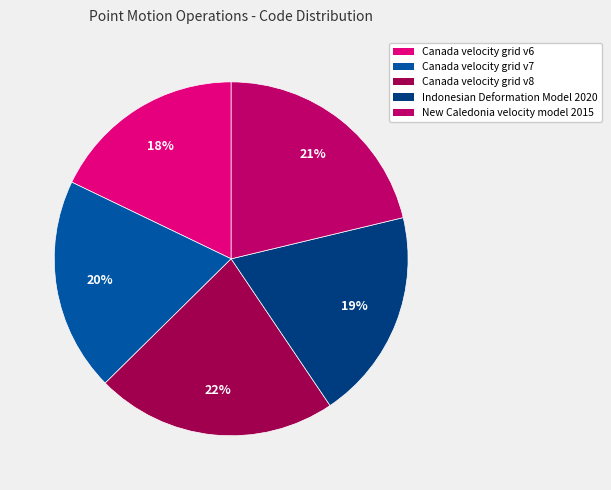

How many slices are in this pie chart?

5